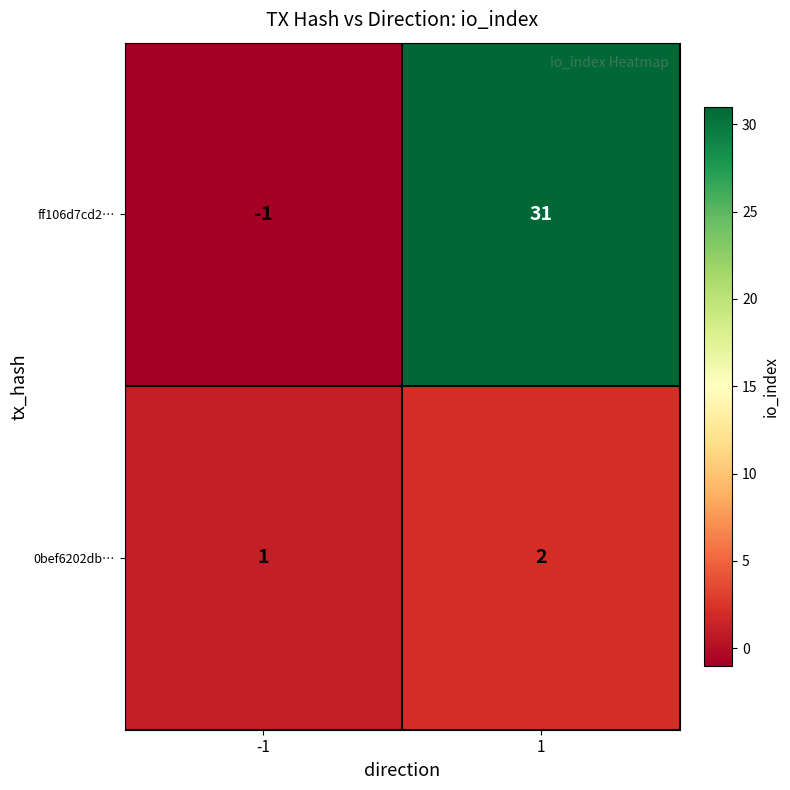

List the series in order of their overall mean, highest first.

ff106d7cd2…, 0bef6202db…